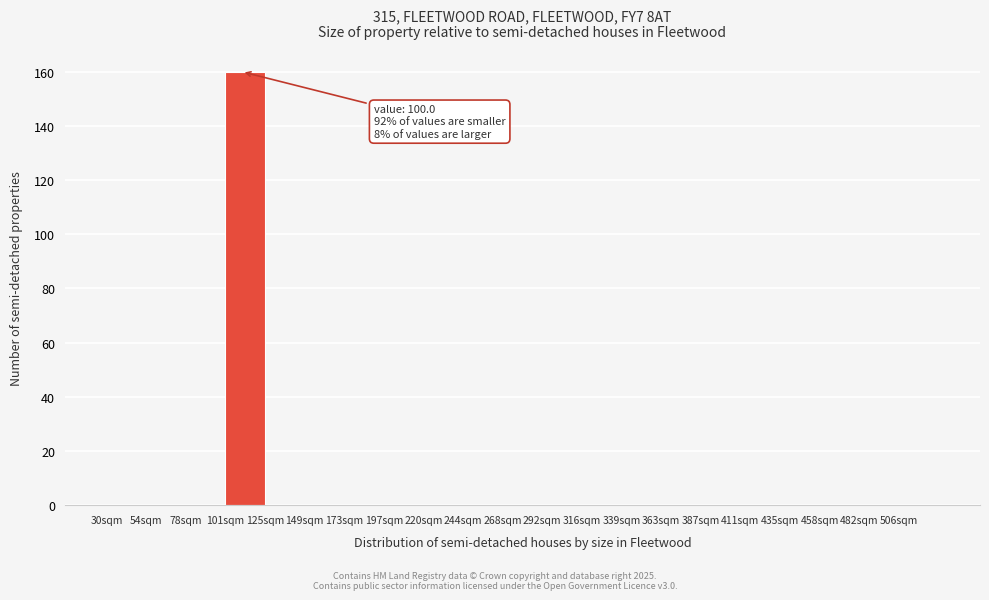

Reading left to right, what are all the values shown in this chart?

30sqm=0	54sqm=0	78sqm=0	101sqm=160	125sqm=0	149sqm=0	173sqm=0	197sqm=0	220sqm=0	244sqm=0	268sqm=0	292sqm=0	316sqm=0	339sqm=0	363sqm=0	387sqm=0	411sqm=0	435sqm=0	458sqm=0	482sqm=0	506sqm=0